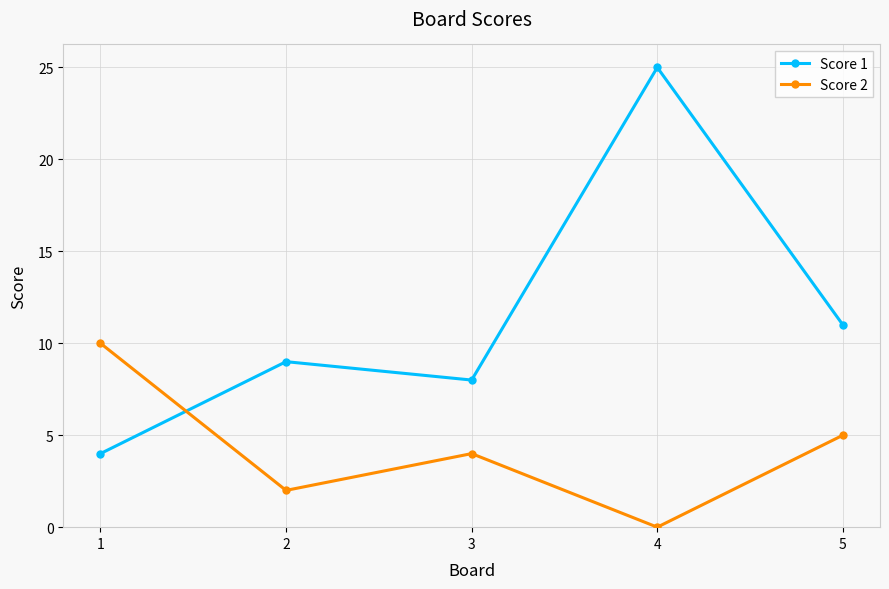

List the series in order of their peak value, highest first.

Score 1, Score 2